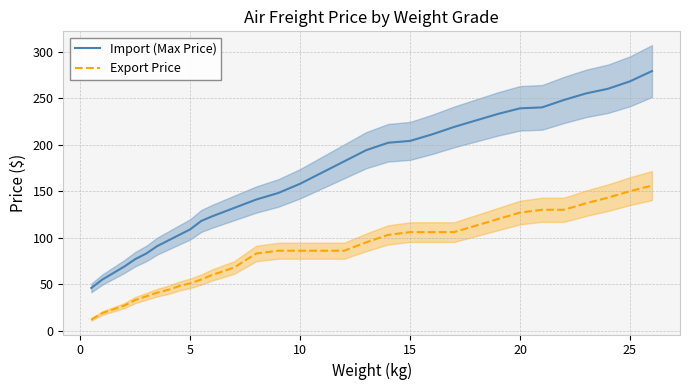

What is the highest value of the Import (Max Price) series?

279